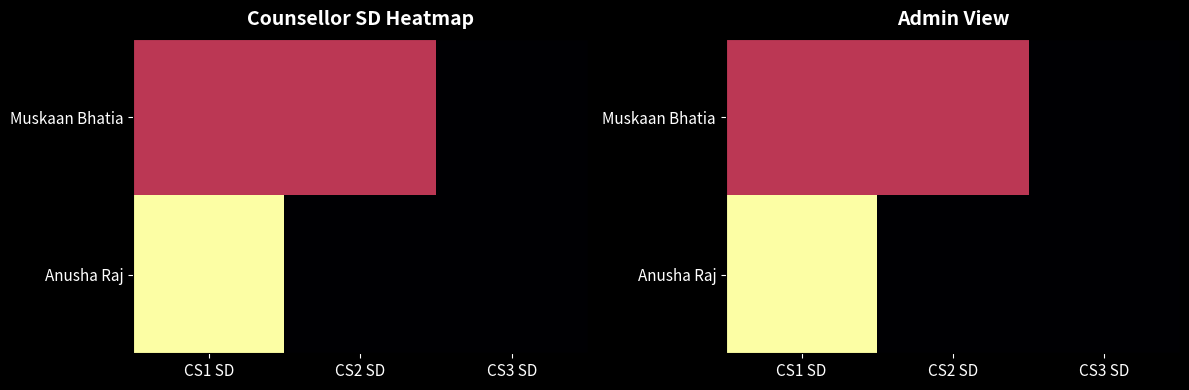

What is the total value across all series at CS1 SD?

3